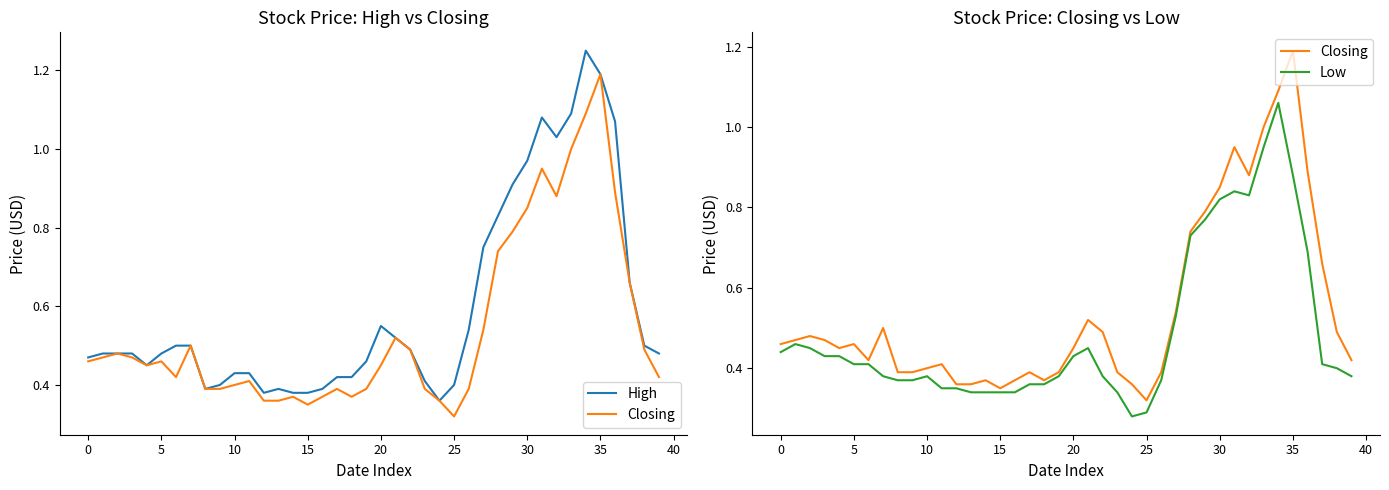

What is the average value of the Low series?

0.5